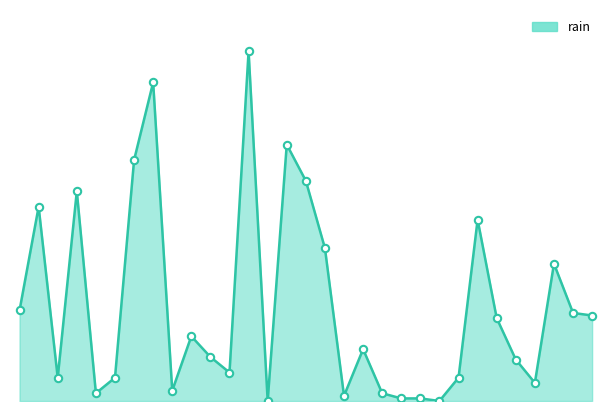

How many lines are shown in the chart?

1